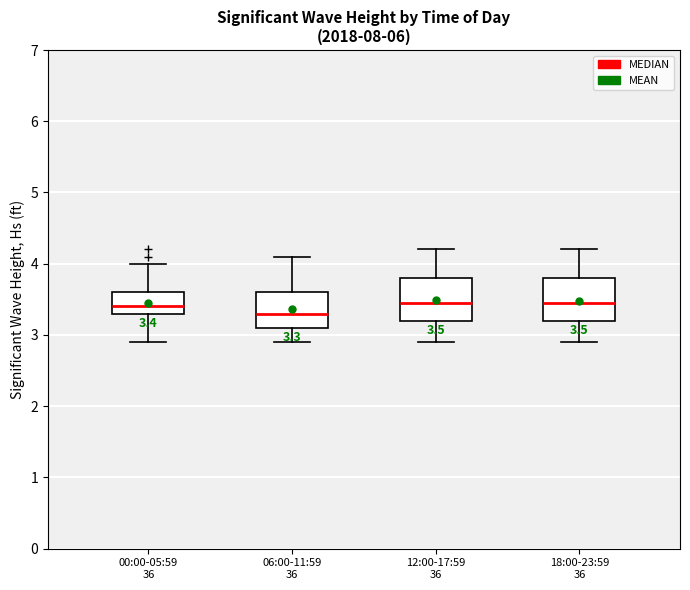

Which box has the lowest median line?

06:00-11:59 36